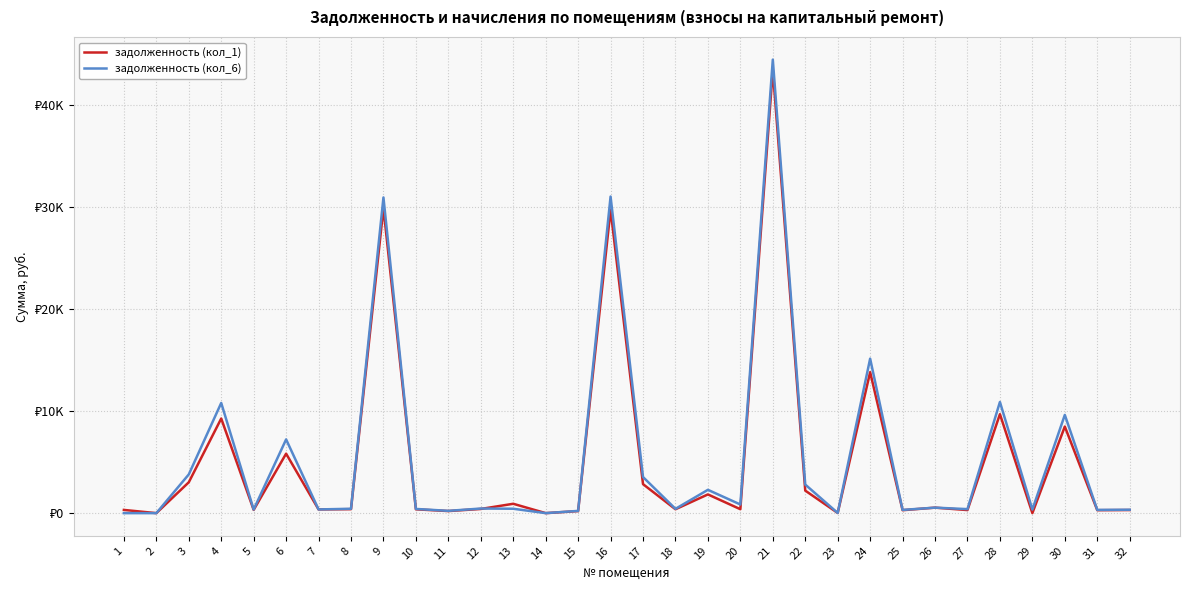

Between 5 and 16, which series saw the biggest shift?

задолженность (кол_6)